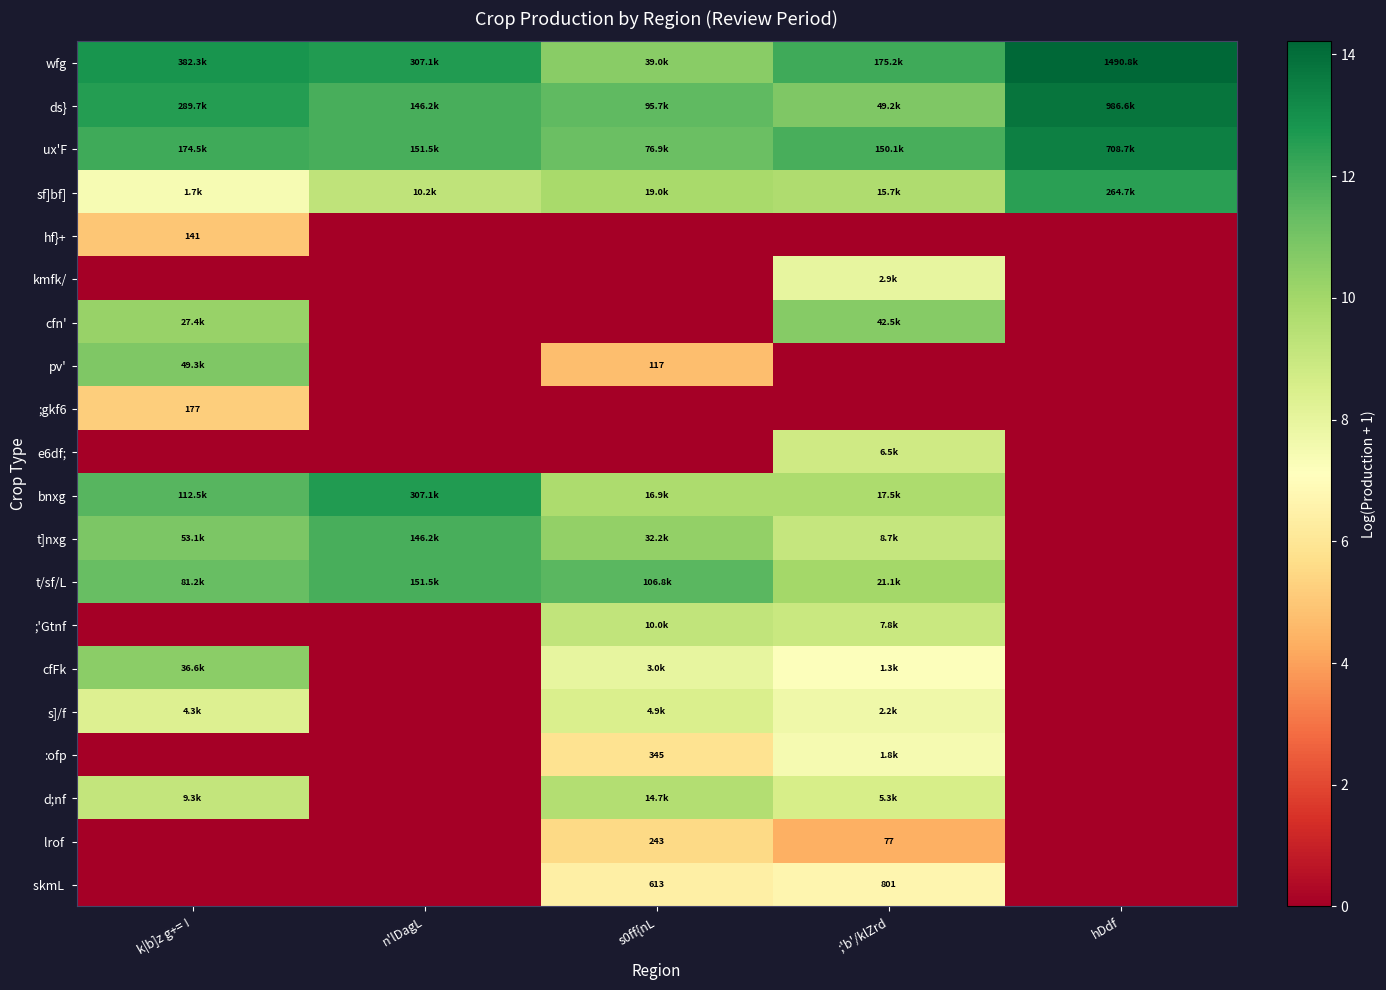

How many categories are shown in the chart?

5